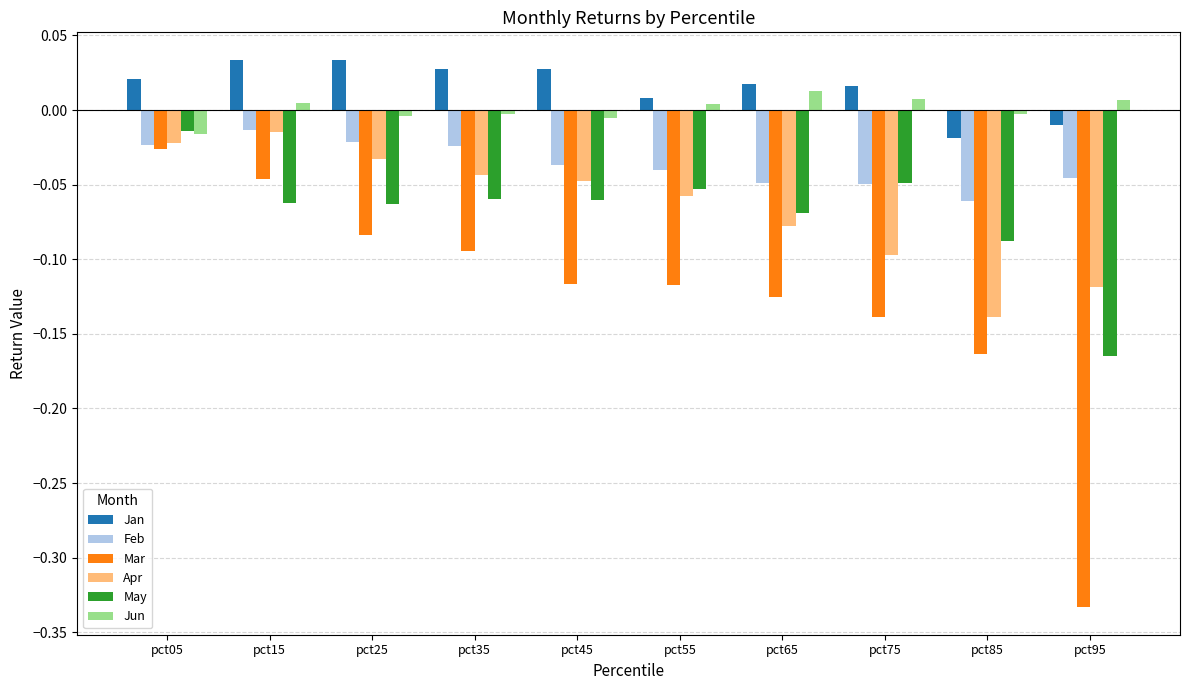

The value of Mar at pct55 is -0.1. True or false?

True